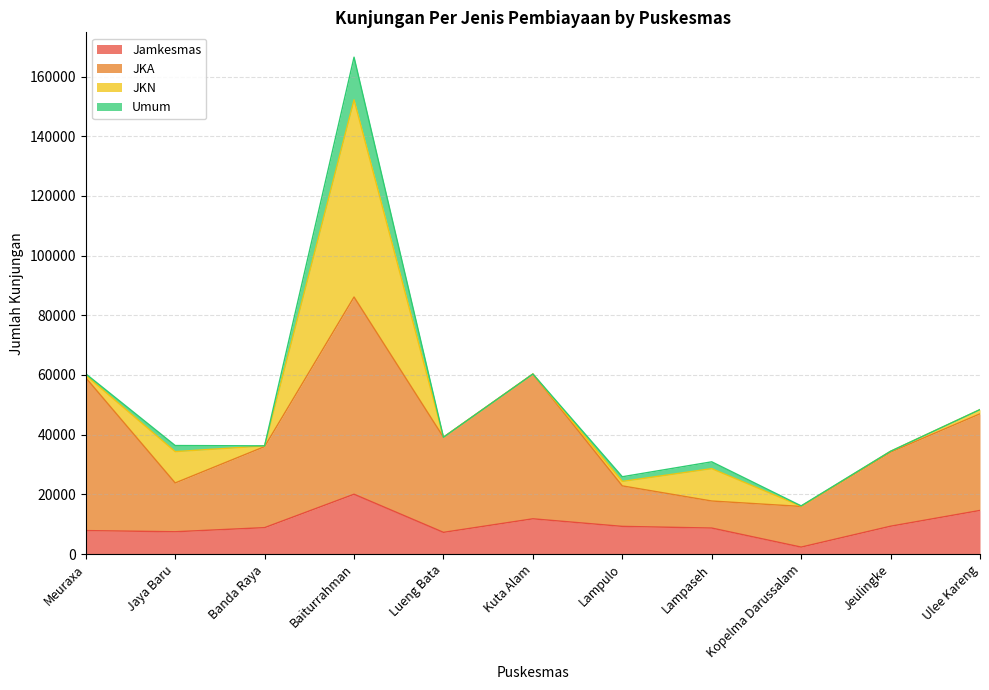

What position from the left is Meuraxa?

1